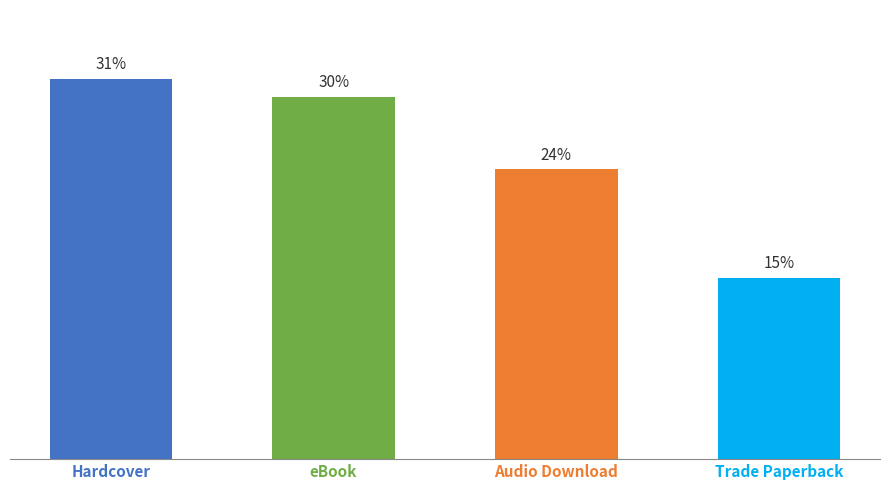

Which label corresponds to the largest value in the chart?

Hardcover